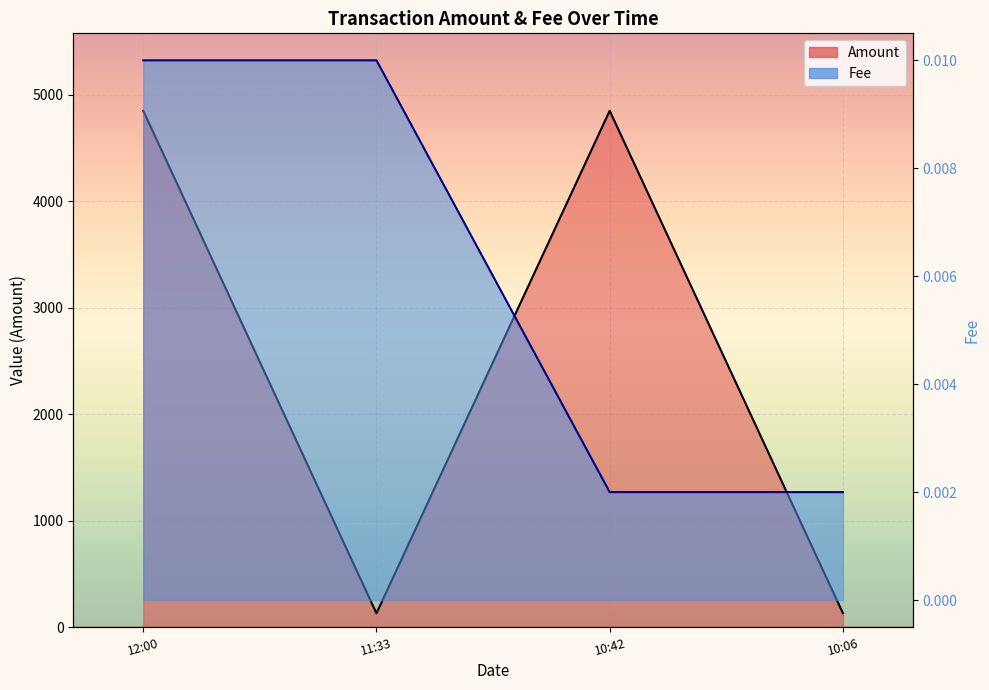

List the series in order of their peak value, highest first.

Amount, Fee